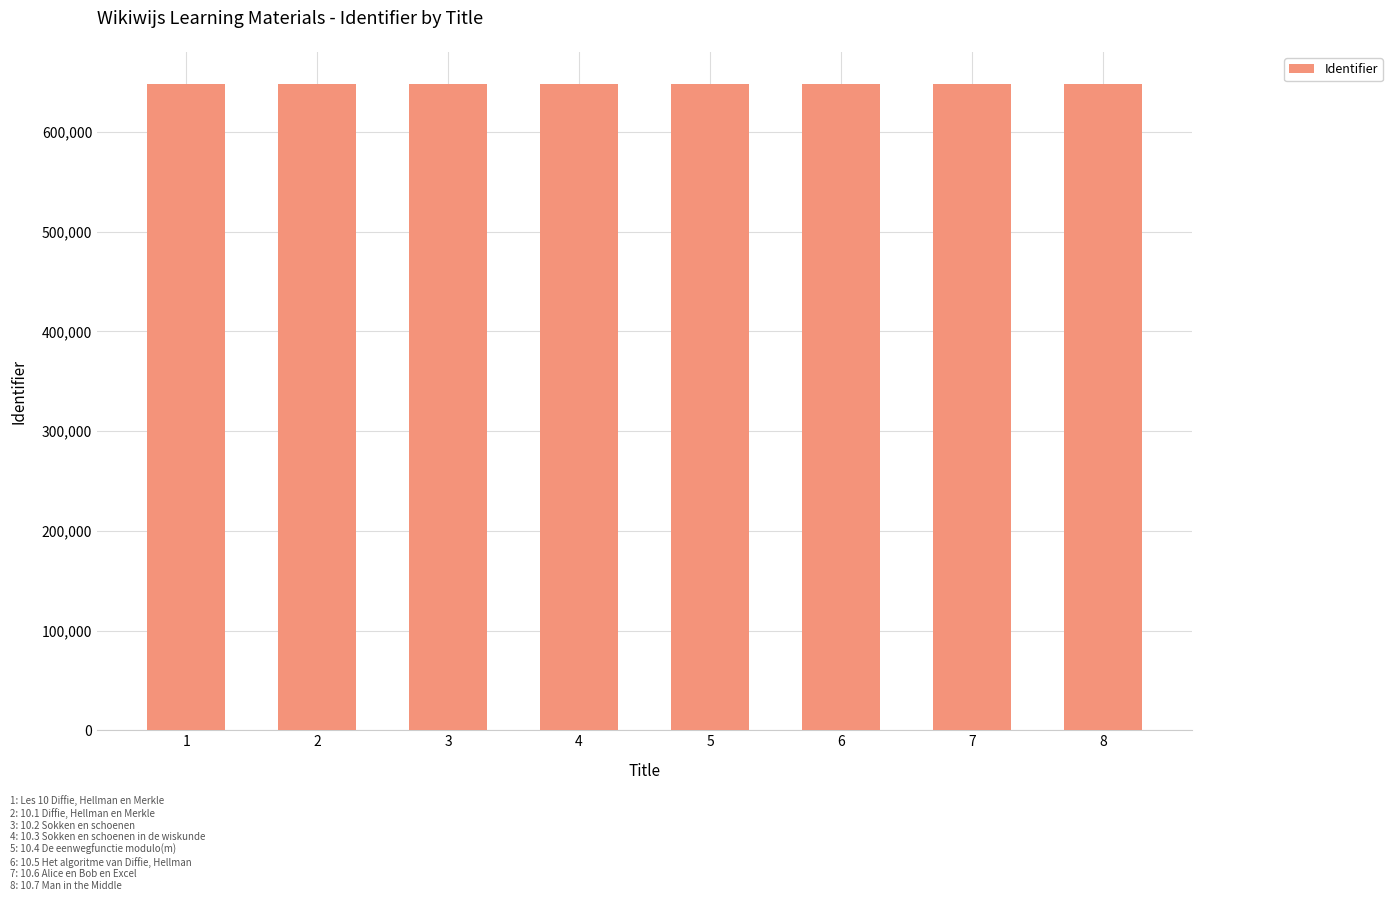

What is the maximum value shown in the chart?

647952